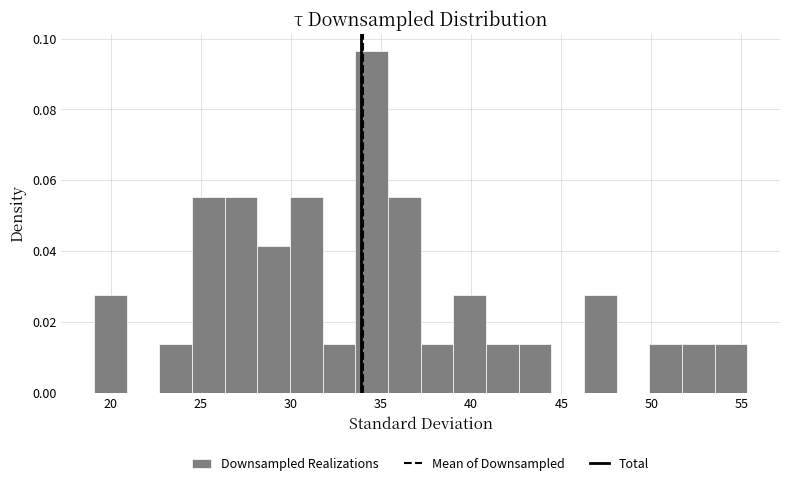

Read against the x-axis, roughly where is the centre of the tallest bar?

34.5